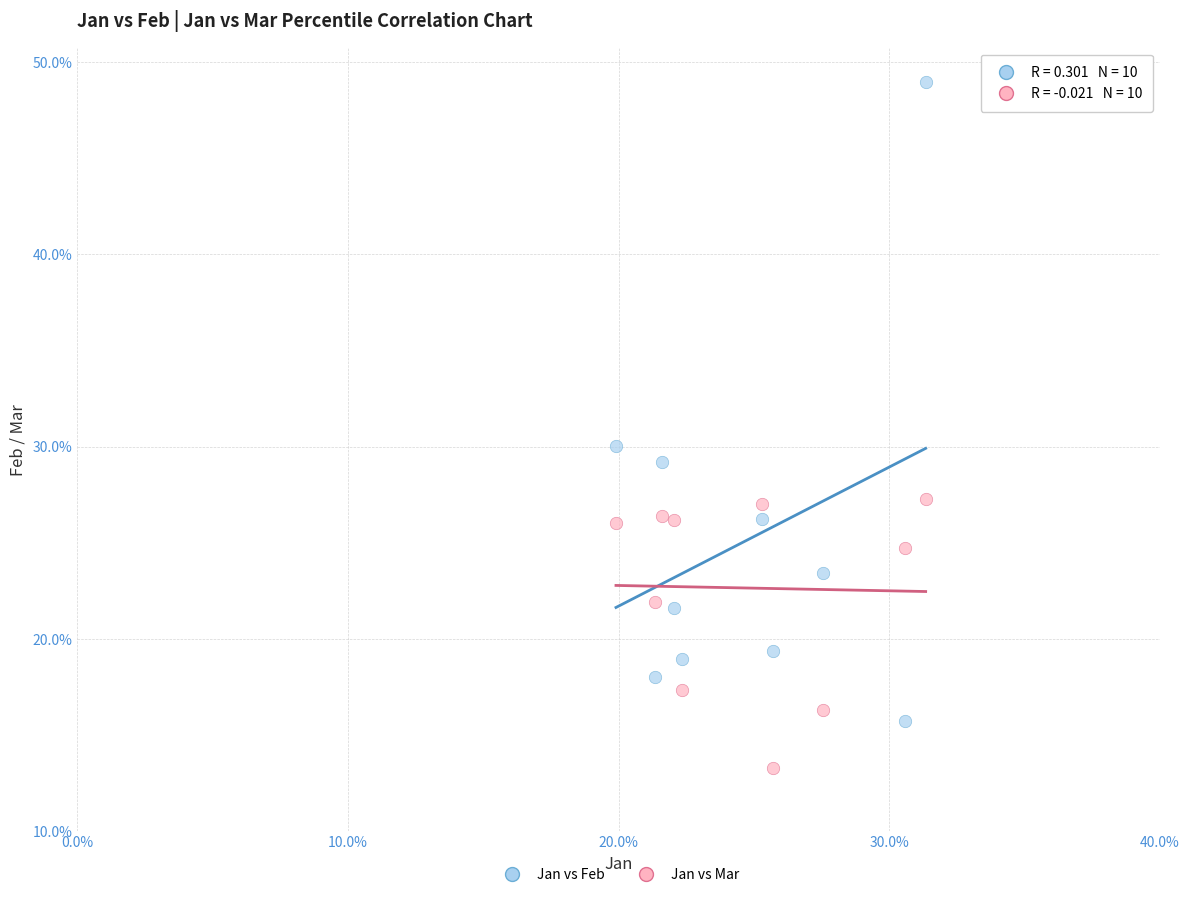

What are all the series names shown in the legend?

Jan vs Feb, Jan vs Mar